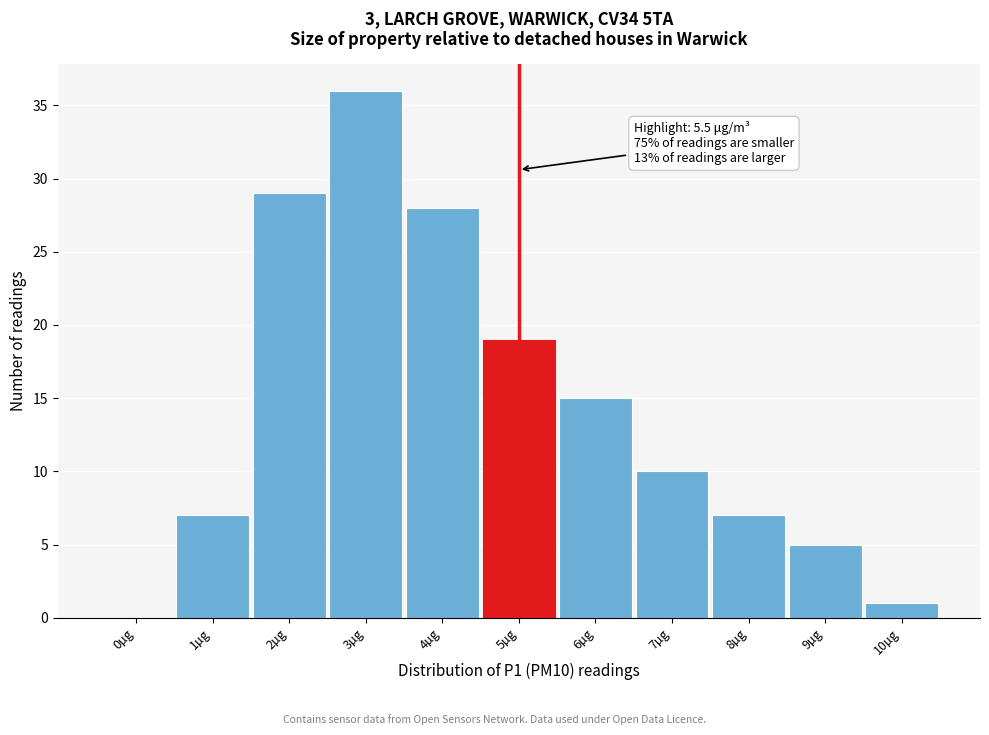

Reading left to right, extract all data points from this chart.

0µg=0	1µg=7	2µg=29	3µg=36	4µg=28	5µg=19	6µg=15	7µg=10	8µg=7	9µg=5	10µg=1